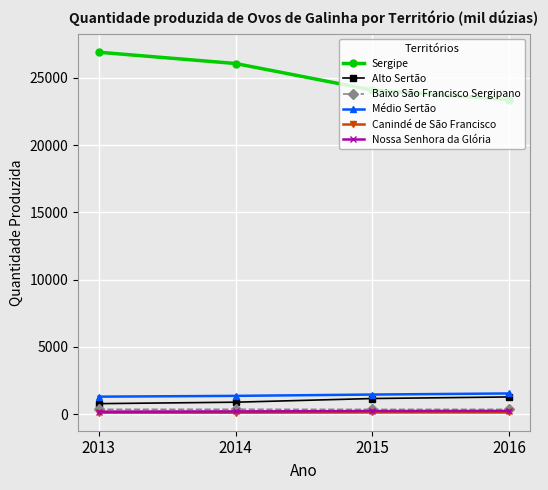

At how many categories does at least one series exceed 4267?

4